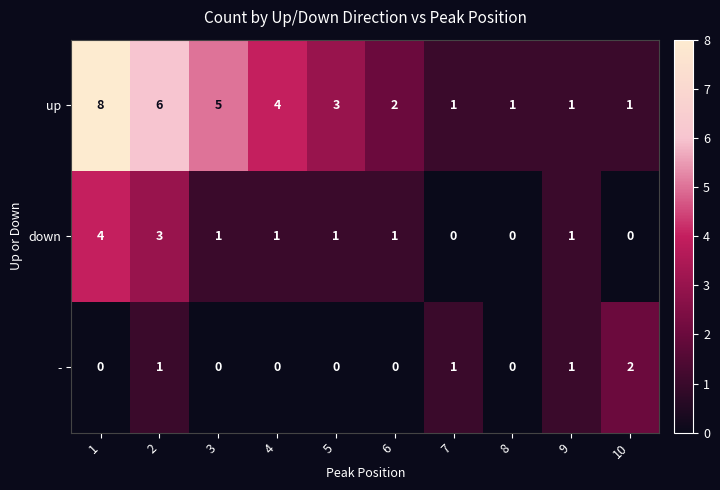

Which series changed the most between 7 and 8?

-